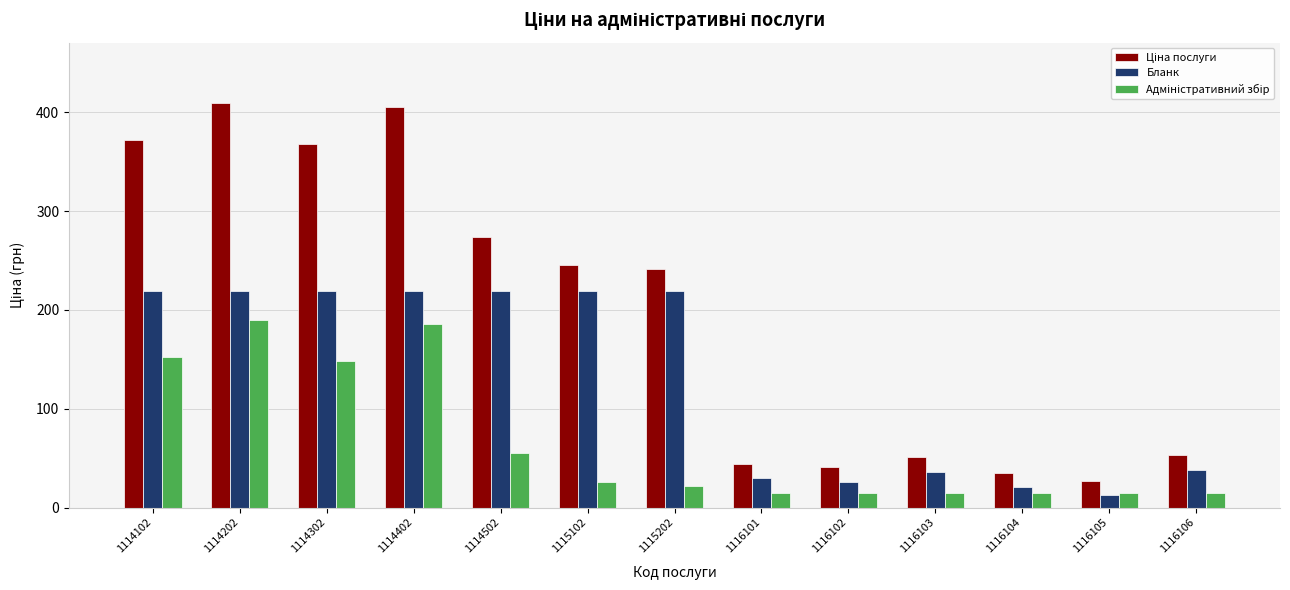

What is the smallest value displayed?

12.3